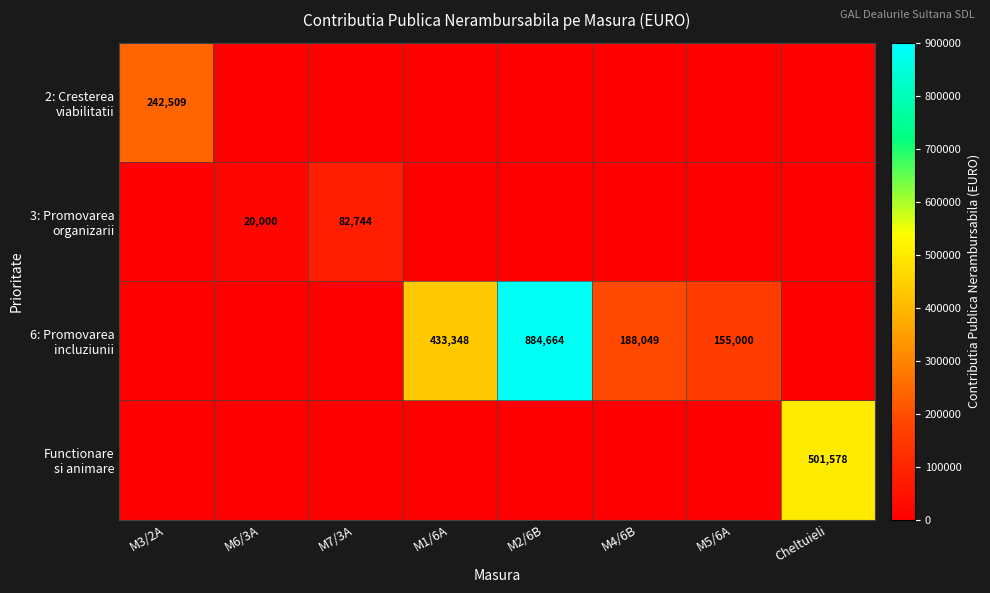

Where is 6: Promovarea incluziunii nearest to the value 442332?

M1/6A